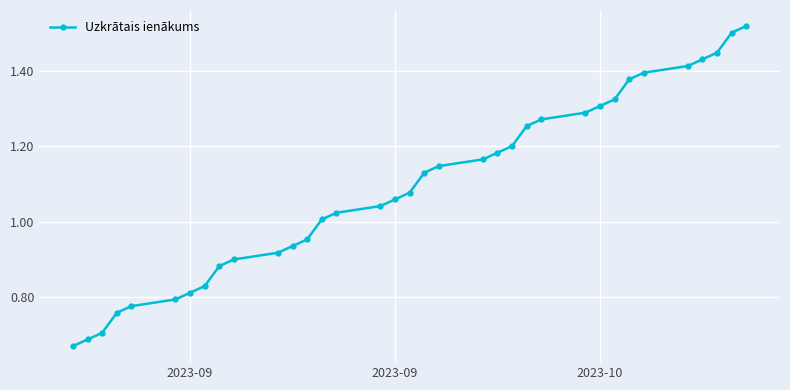

What is the maximum value shown in the chart?

1.5